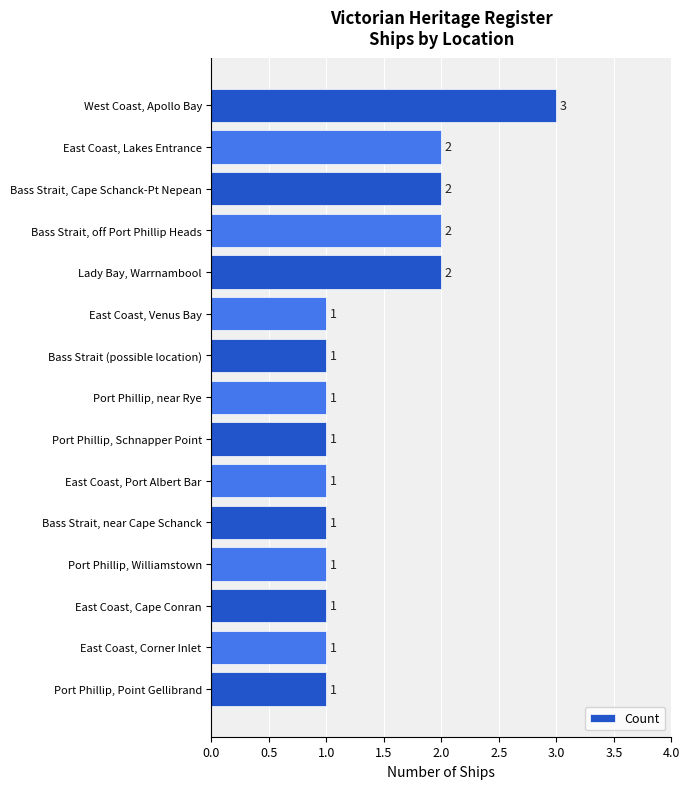

What position from the bottom is Port Phillip, Williamstown?

4